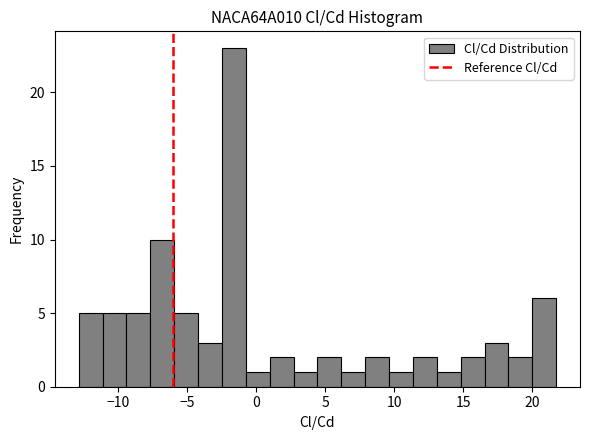

Around what value on the x-axis is the tallest bar? Give the approximate position of its centre, as read against the axis.

-1.5